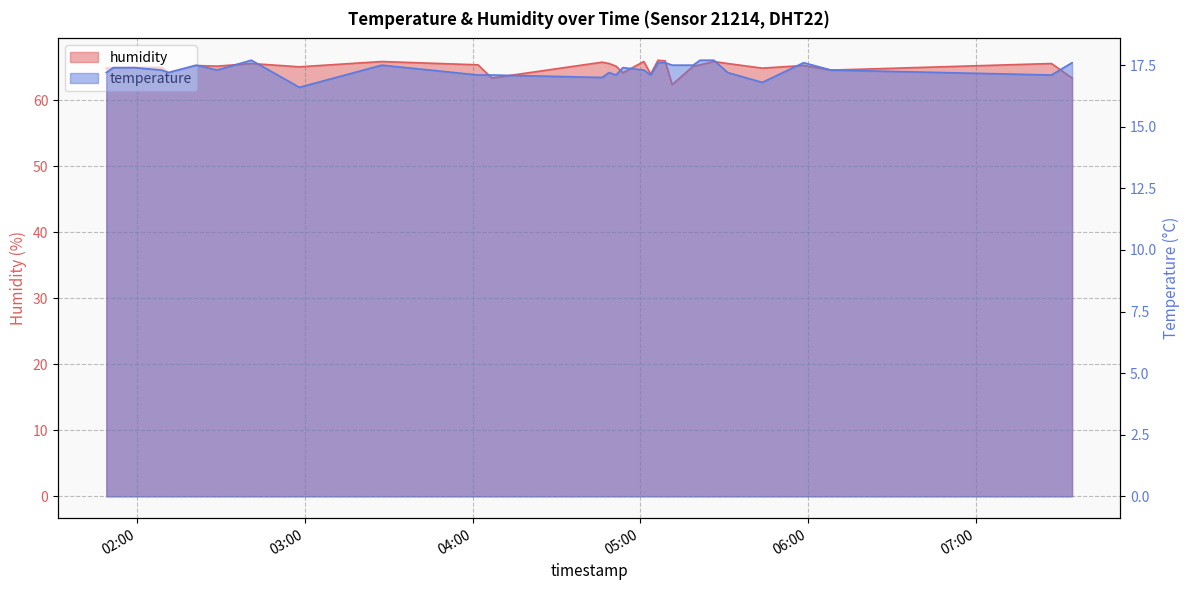

What are all the series names shown in the legend?

temperature, humidity